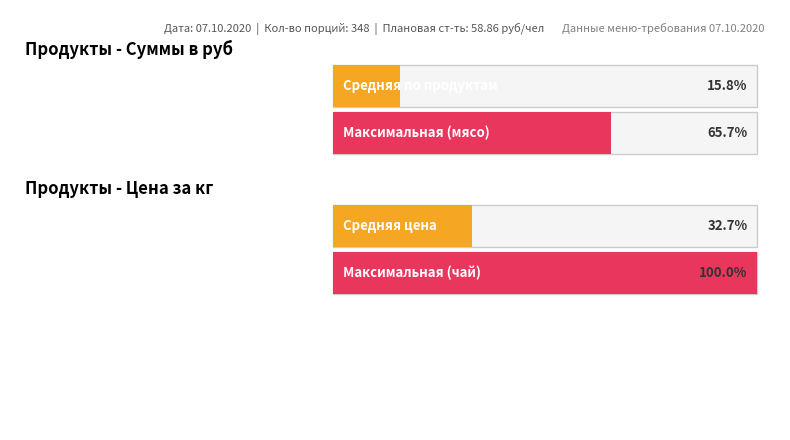

Rank the series by their average value, from highest to lowest.

Сумма в руб, Цена